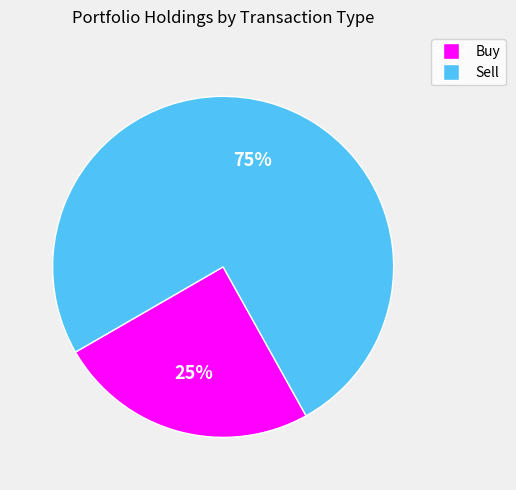

Is there any slice that represents more than half of the pie?

Yes